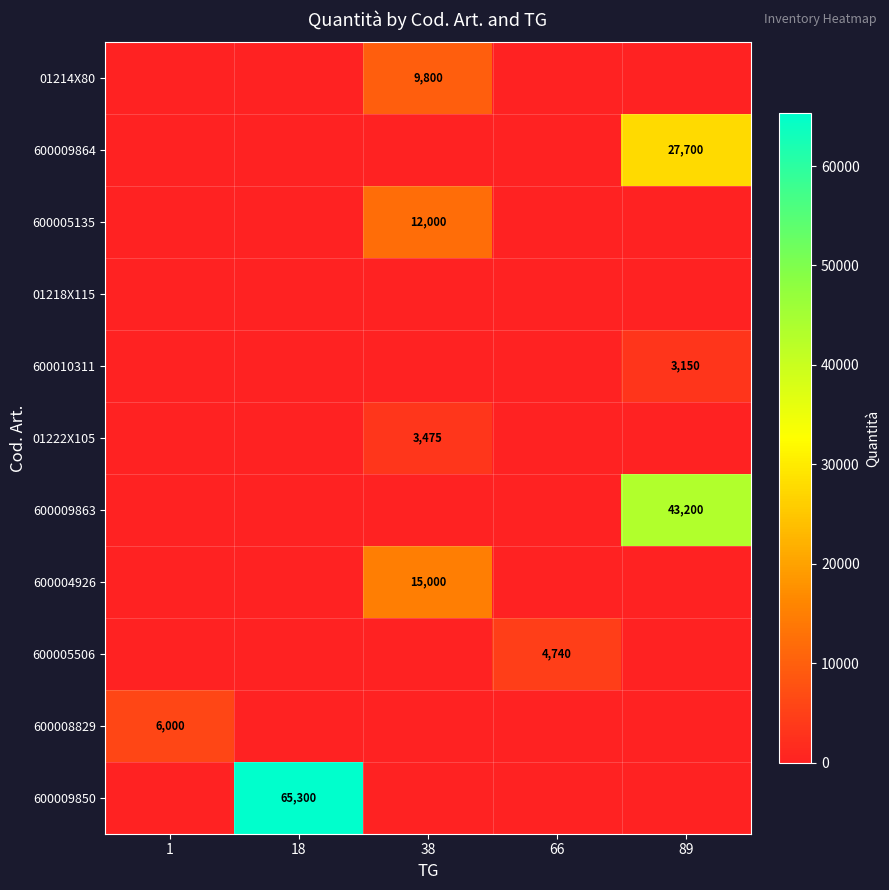

The value of 600009850 at 18 is 97541. True or false?

False